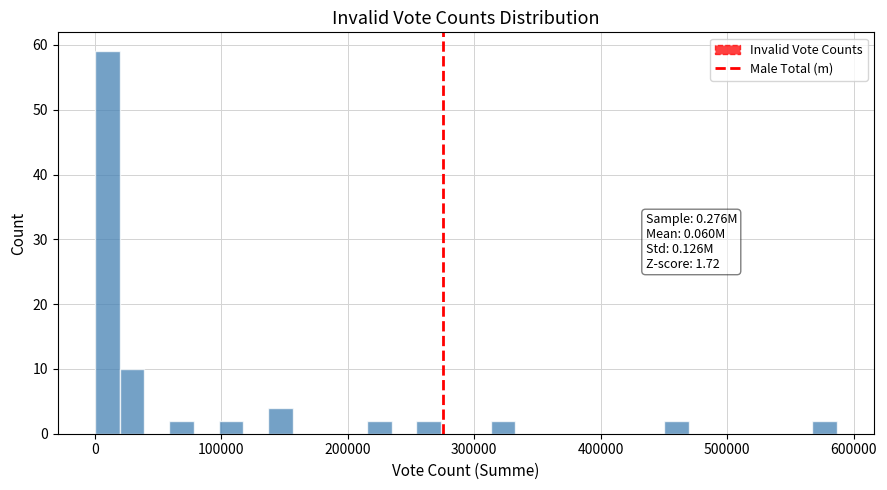

Read against the x-axis, roughly where is the centre of the tallest bar?

10000